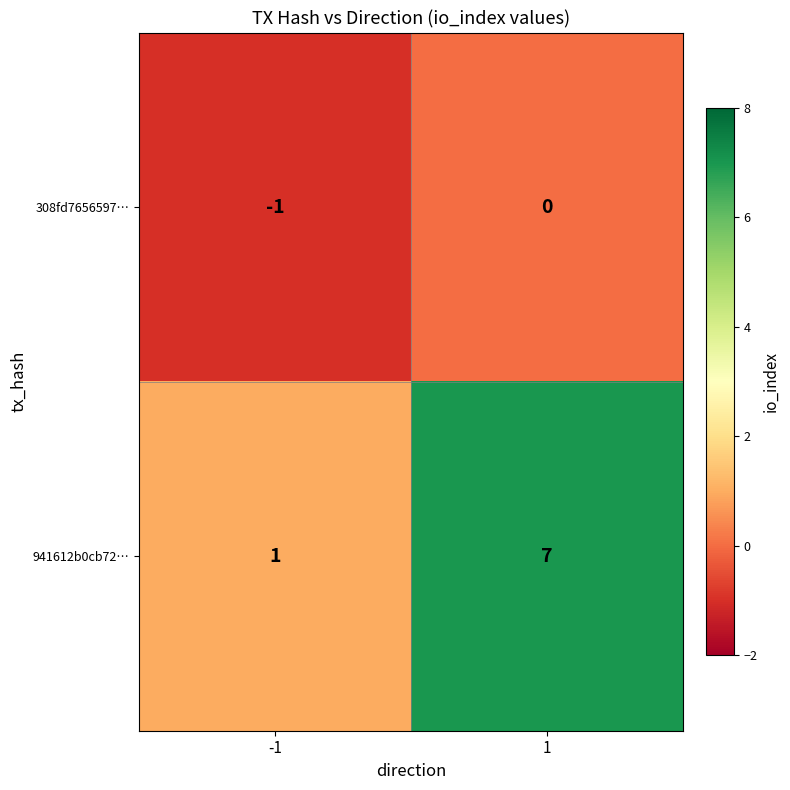

Which series has the largest total across all categories?

941612b0cb72…